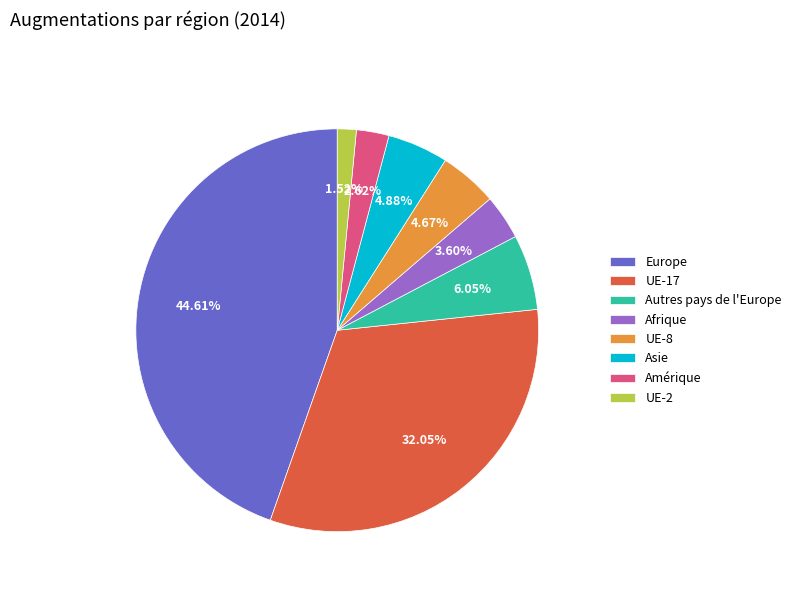

Does Autres pays de l'Europe account for over 50% of the chart?

No